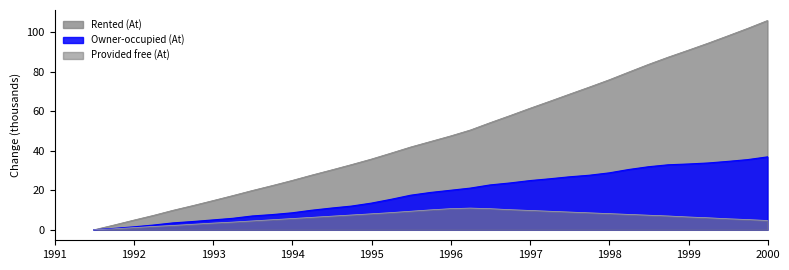

List the series in order of their peak value, highest first.

Rented (At), Owner-occupied (At), Provided free (At)